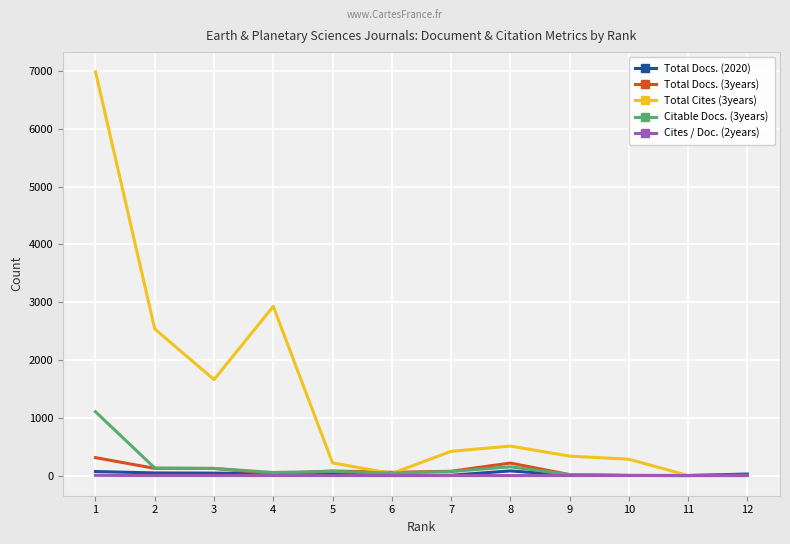

The value of Cites / Doc. (2years) at 2 is 0. True or false?

True